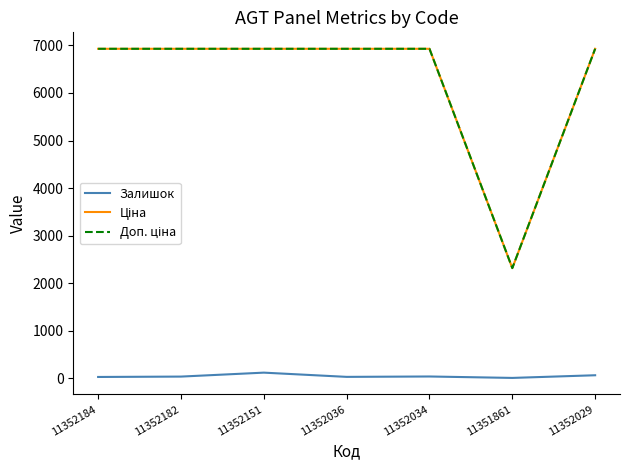

How many lines are shown in the chart?

3